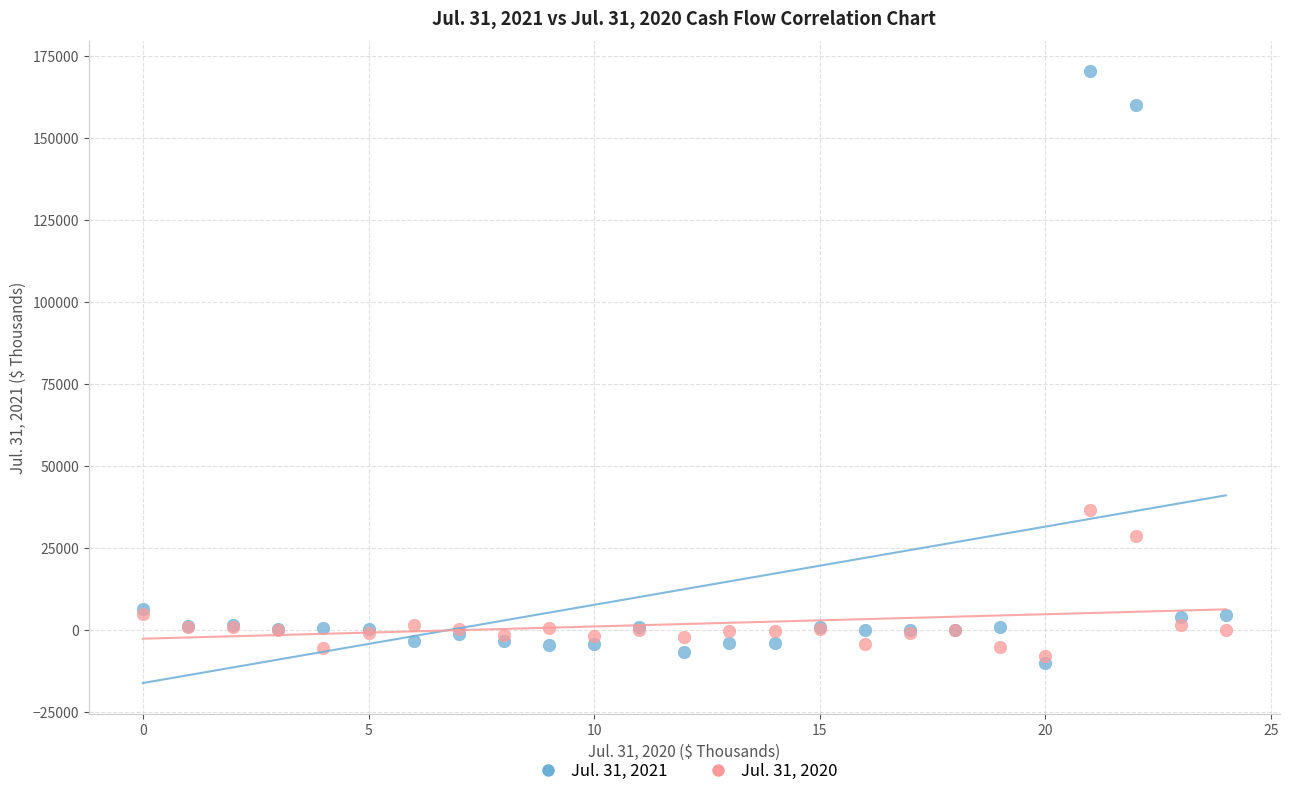

Which series contains the lowest Y value?

Jul. 31, 2021